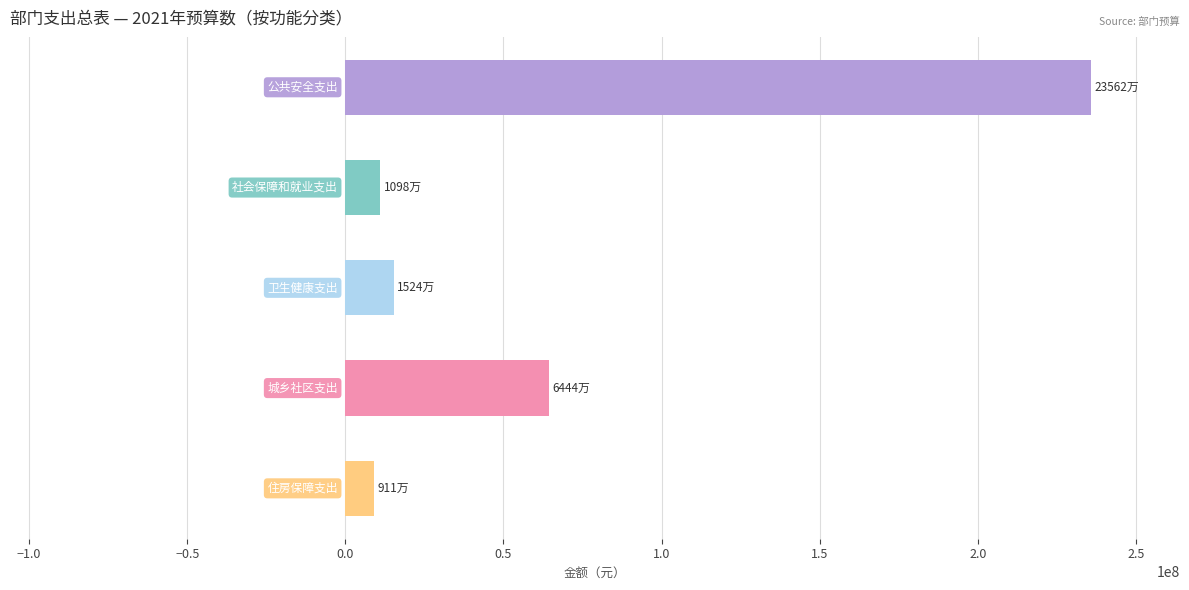

What is the smallest value displayed?

9109705.7